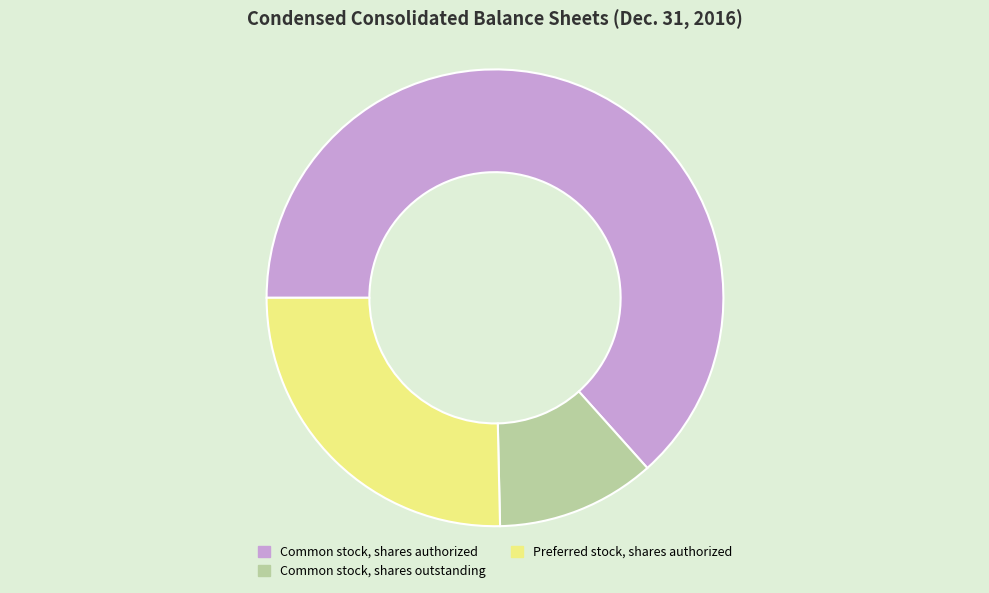

Which slice is the largest?

Common stock, shares authorized